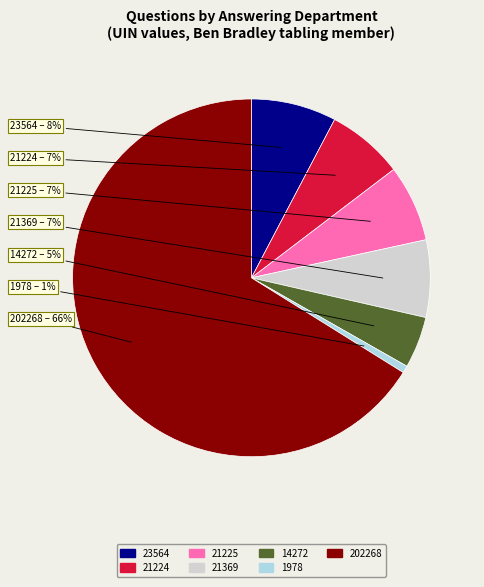

Does any single category account for the majority?

Yes